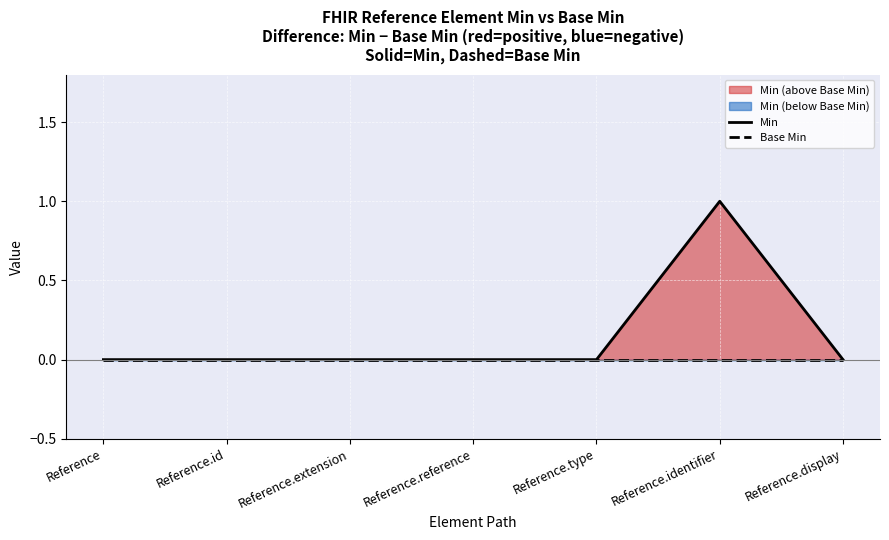

How many lines are shown in the chart?

2